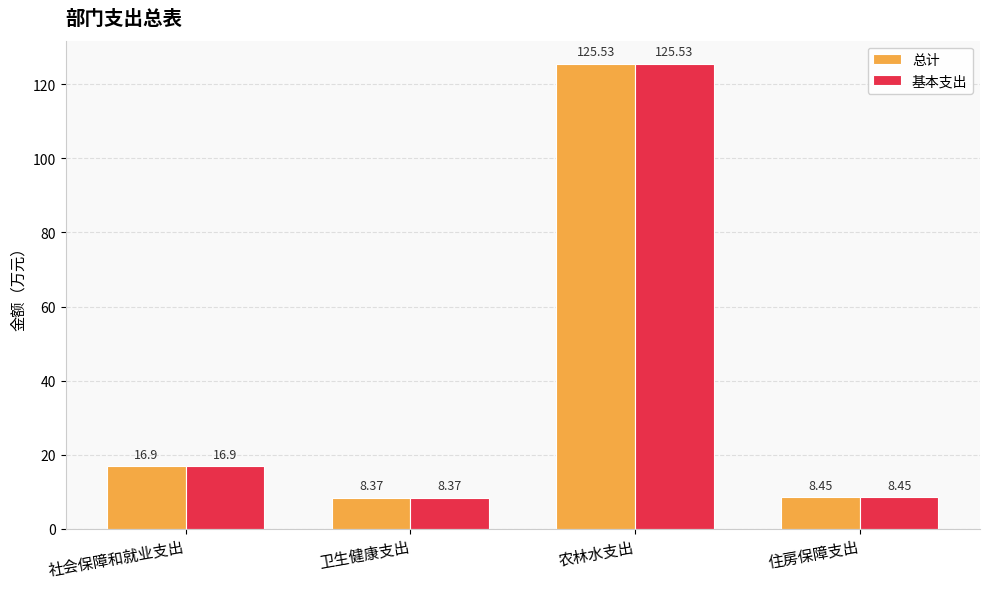

What is the label of the 1st bar from the left?

社会保障和就业支出